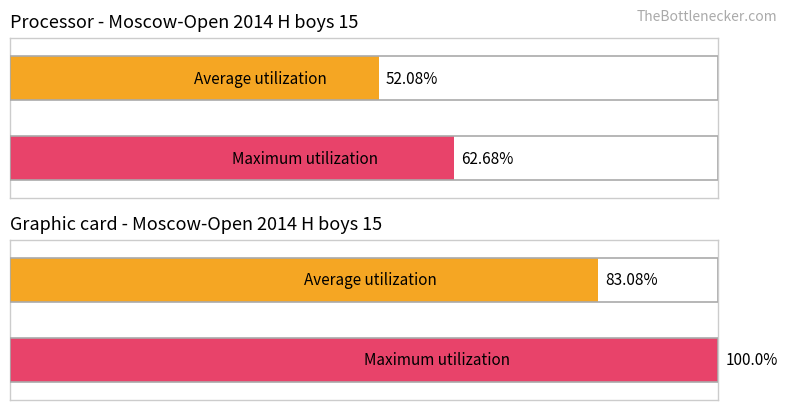

Rank the series by their maximum value, from lowest to highest.

Average utilization, Maximum utilization